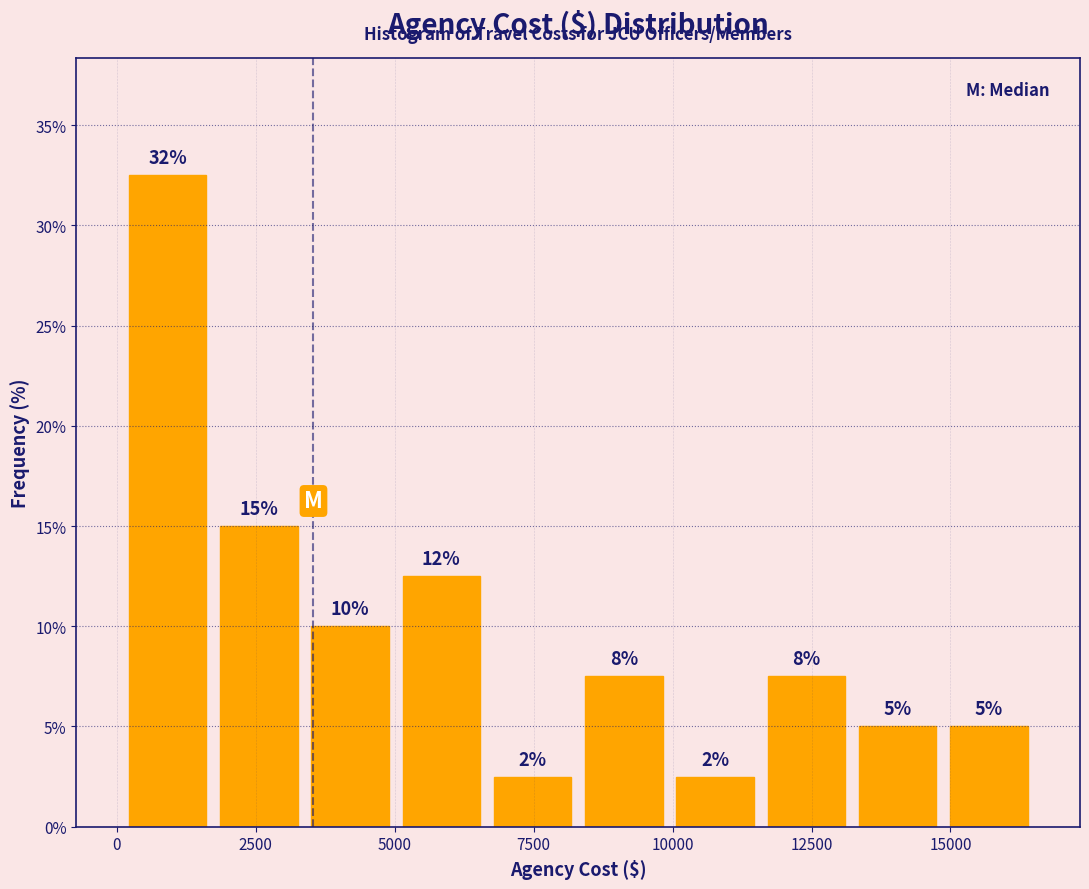

Around what value on the x-axis is the tallest bar? Give the approximate position of its centre, as read against the axis.

1000